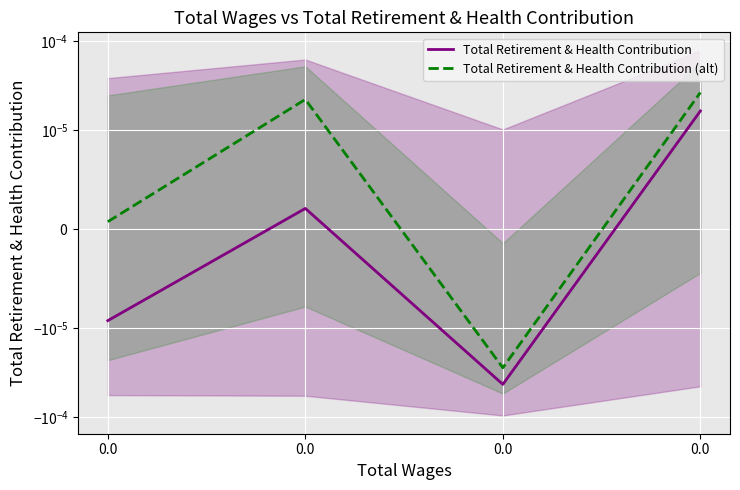

Rank the series by their maximum value, from lowest to highest.

Total Retirement & Health Contribution, Total Retirement & Health Contribution (alt)